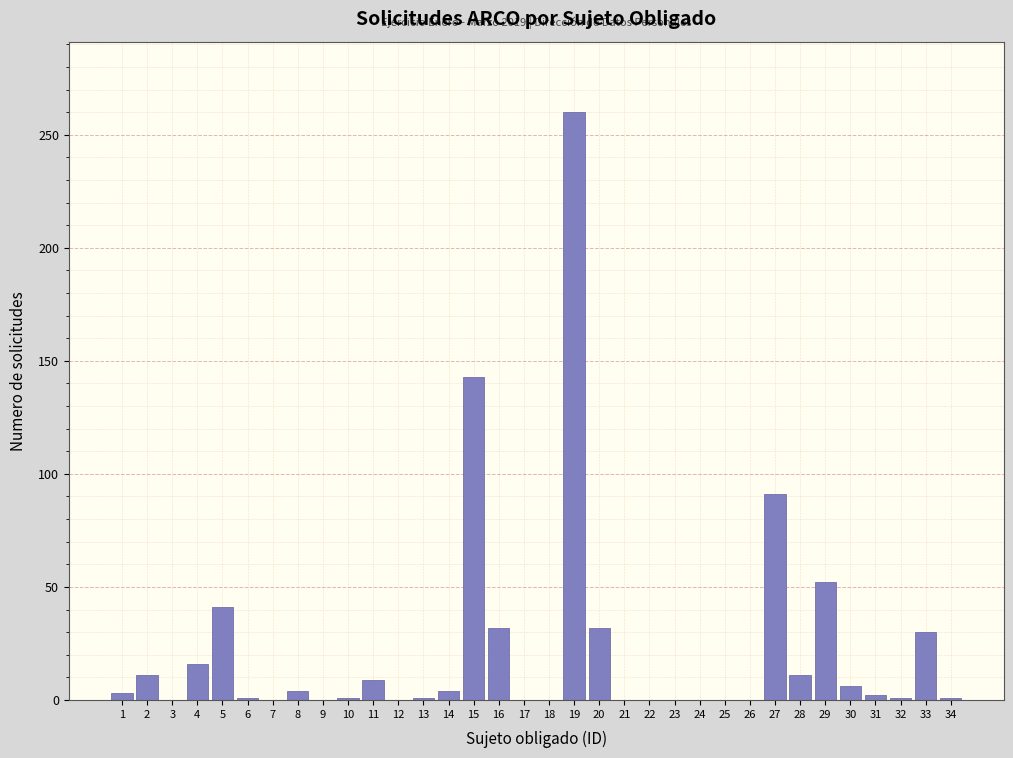

The chart shows a value of 260 at 19. True or false?

True